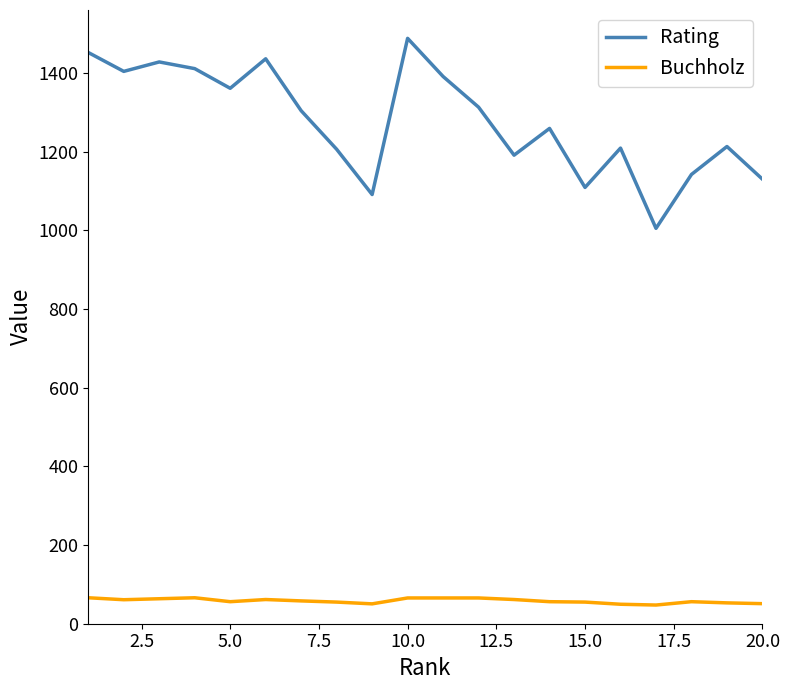

Which series has the largest total across all categories?

Rating